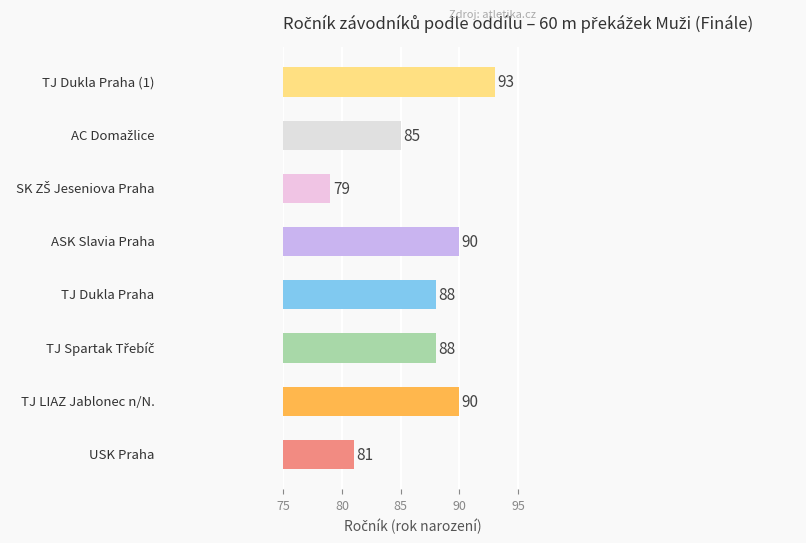

What is the maximum value shown in the chart?

93